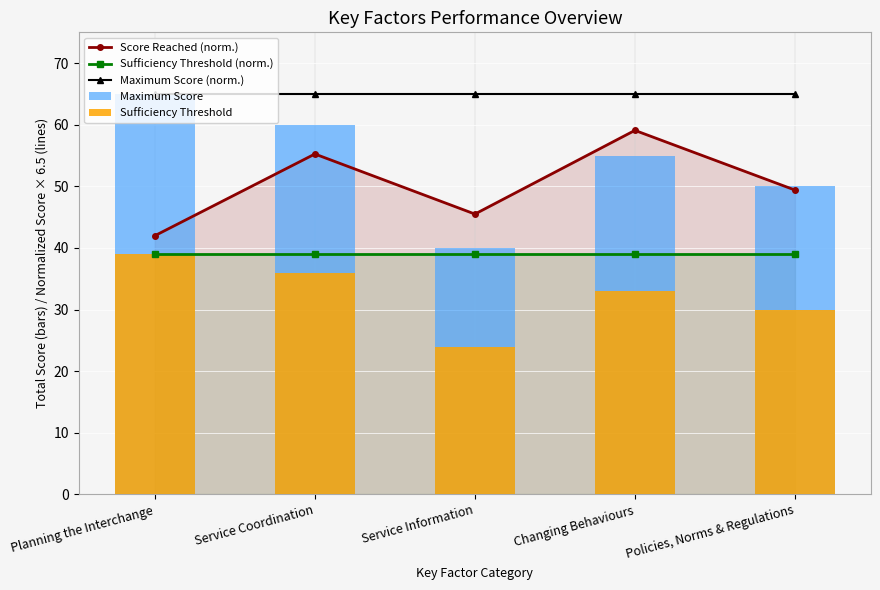

How many data points in Sufficiency Threshold are above 33?

2